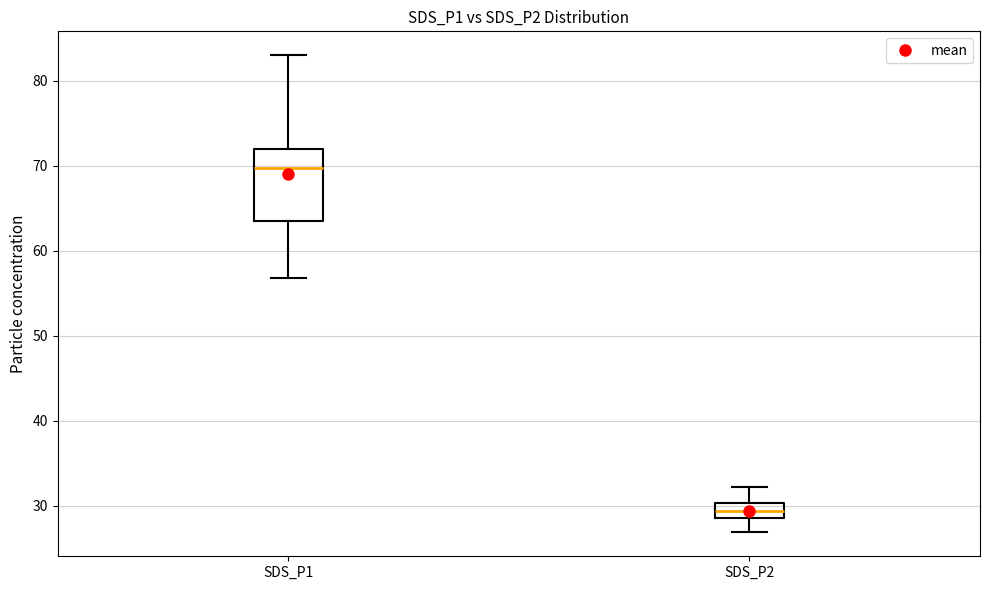

Which box has the highest median line?

SDS_P1